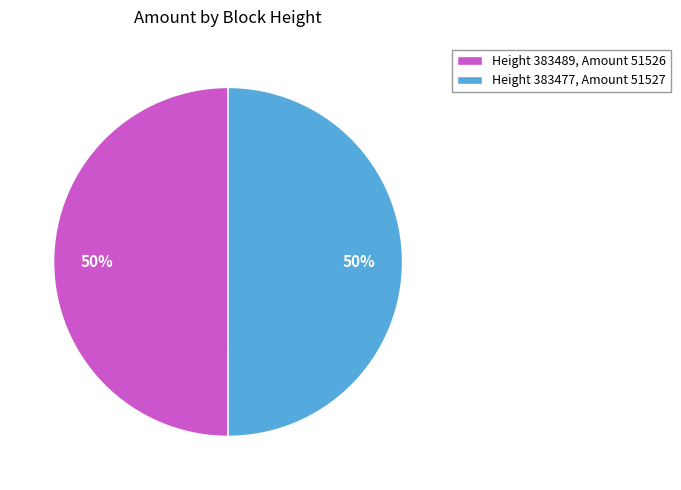

What percentage is the Height 383489, Amount 51526 slice, to the nearest percent?

50%